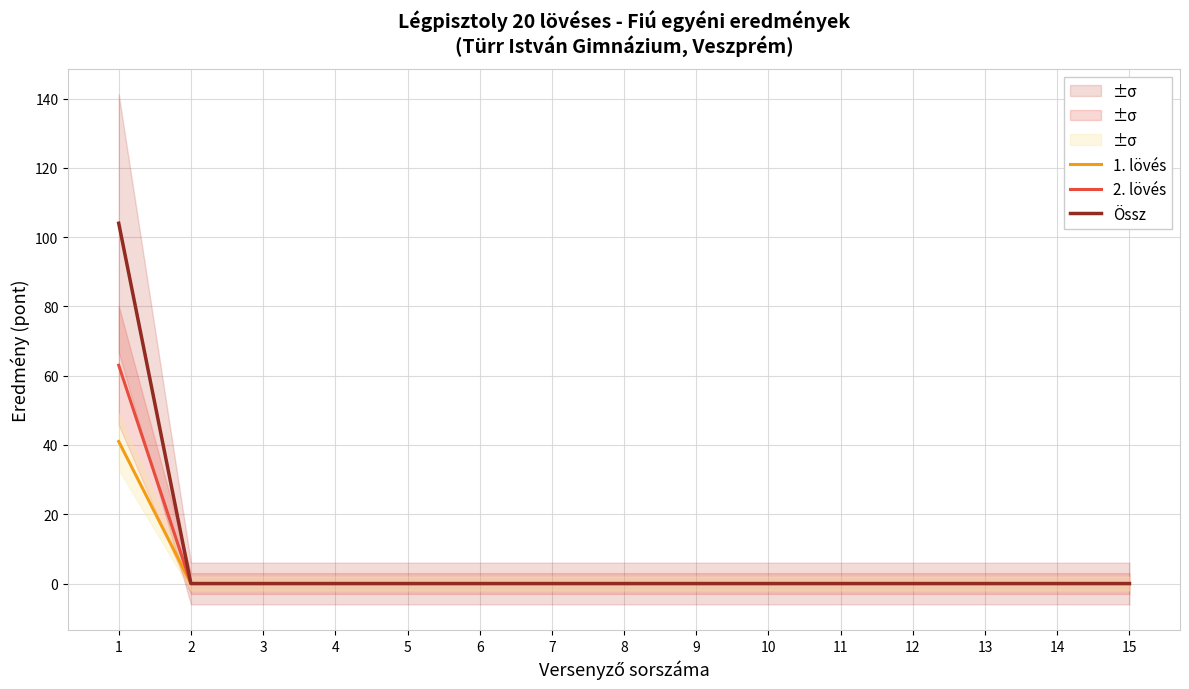

Is this an area chart (filled region under the line)?

No